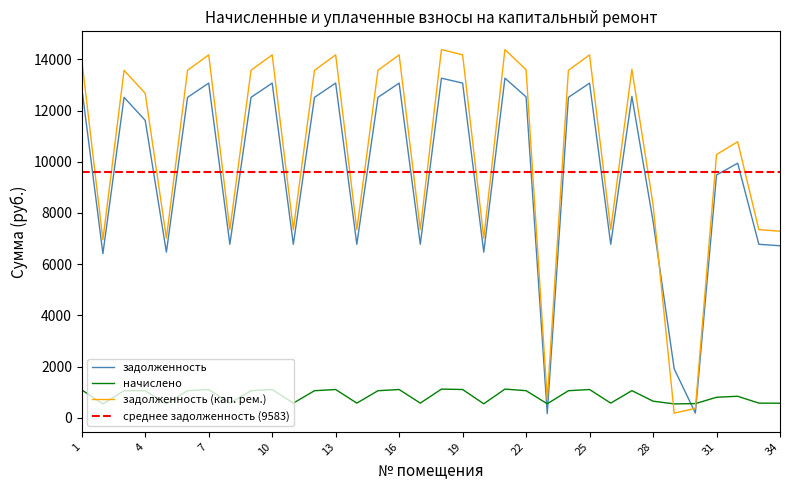

Is the value of задолженность (кап. рем.) at 22 greater than the value of задолженность at 33?

Yes